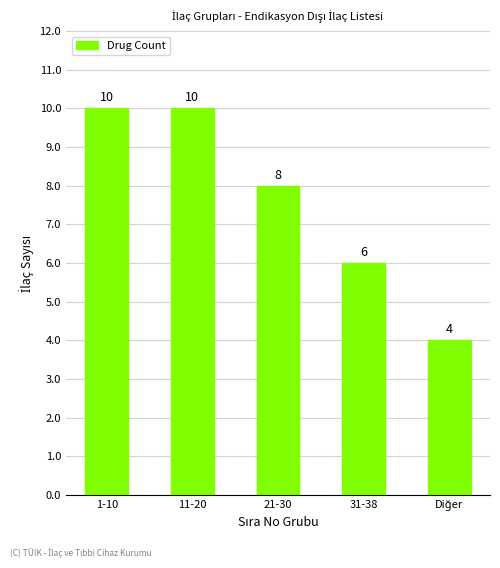

At which label does the data first exceed 8?

1-10